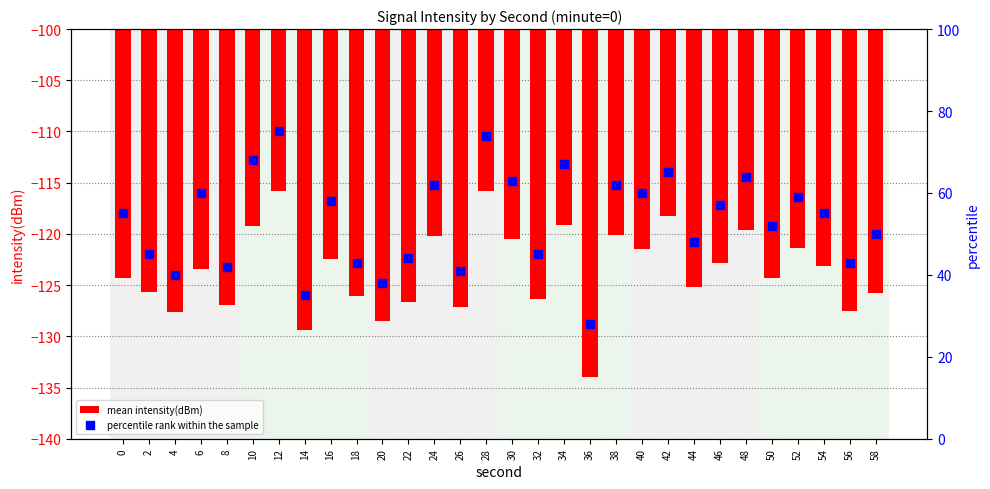

At which category is the sum across all series the highest?

12